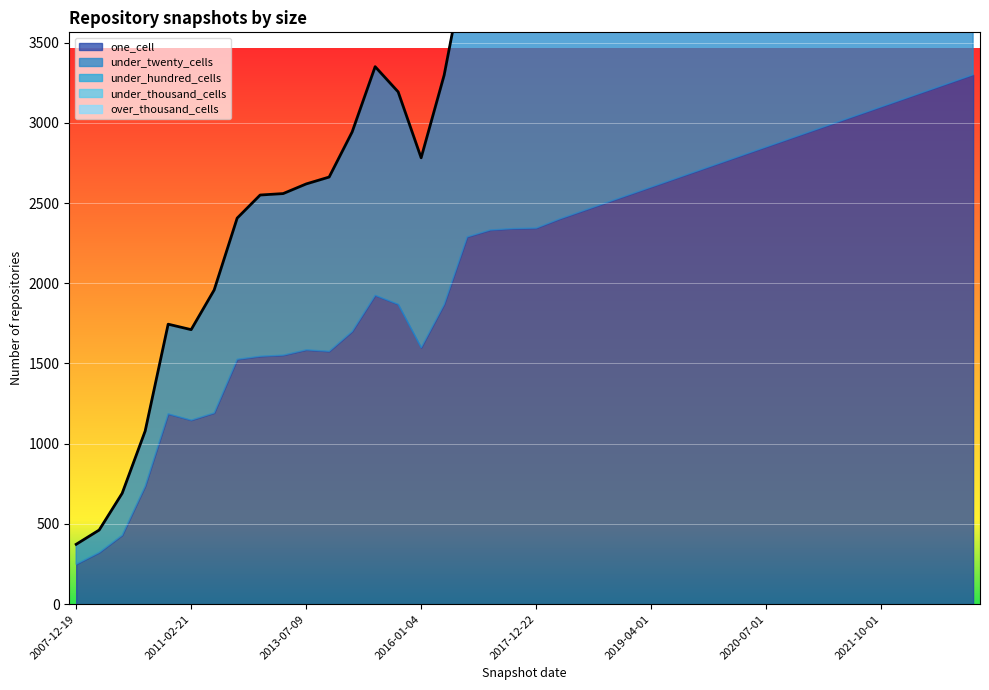

At which category does one_cell reach its first local valley?

2011-02-21